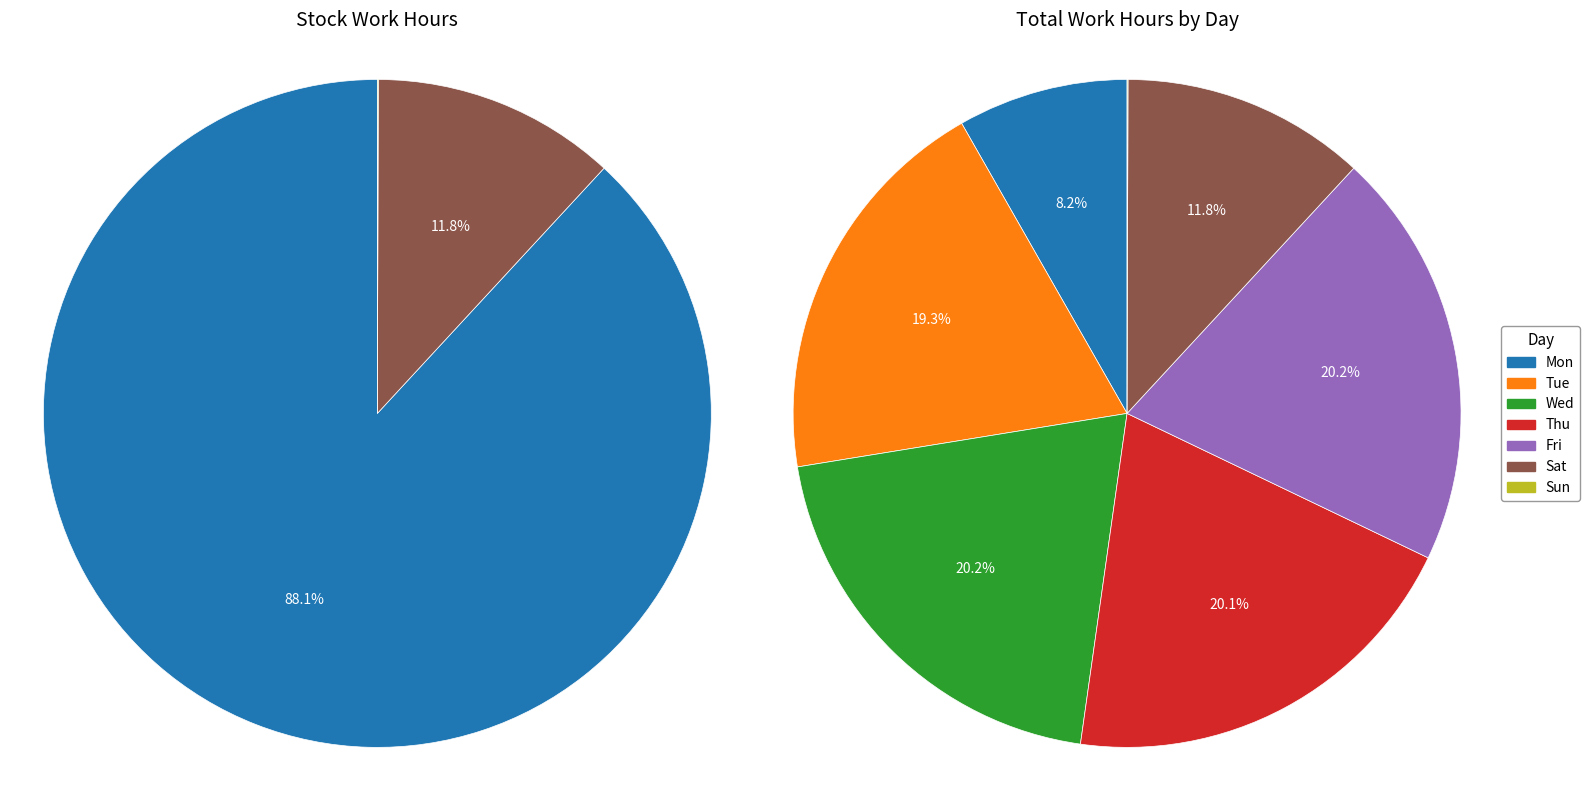

To the nearest percent, what percentage of the pie is Sat?

12%